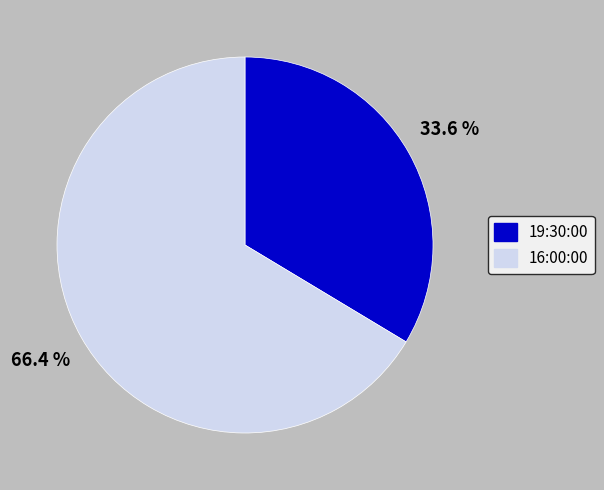

Does 19:30:00 account for over 50% of the chart?

No